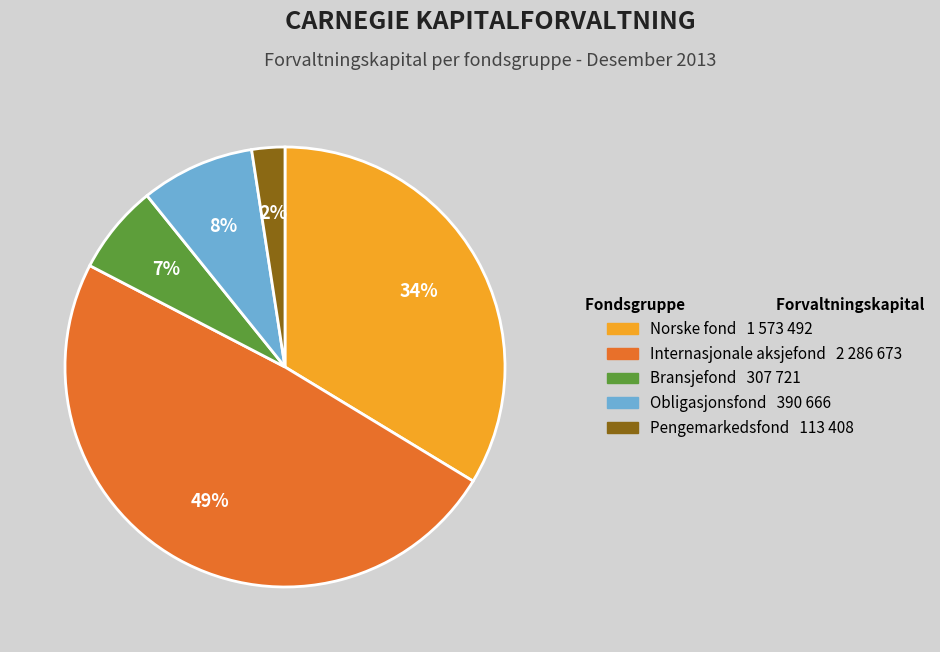

Does Obligasjonsfond represent more than half of the total?

No